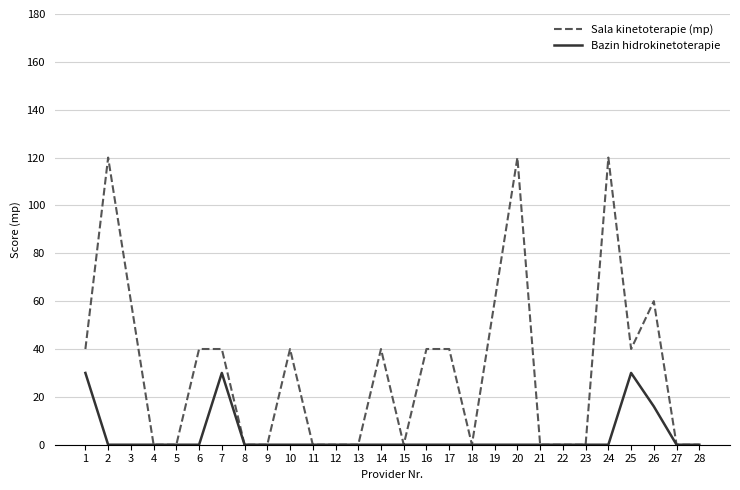

Reading left to right, transcribe all the data shown in this chart.

Sala kinetoterapie (mp): 1=40	2=120	3=60	4=0	5=0	6=40	7=40	8=0	9=0	10=40	11=0	12=0	13=0	14=40	15=0	16=40	17=40	18=0	19=60	20=120	21=0	22=0	23=0	24=120	25=40	26=60	27=0	28=0
Bazin hidrokinetoterapie: 1=30	2=0	3=0	4=0	5=0	6=0	7=30	8=0	9=0	10=0	11=0	12=0	13=0	14=0	15=0	16=0	17=0	18=0	19=0	20=0	21=0	22=0	23=0	24=0	25=30	26=16	27=0	28=0